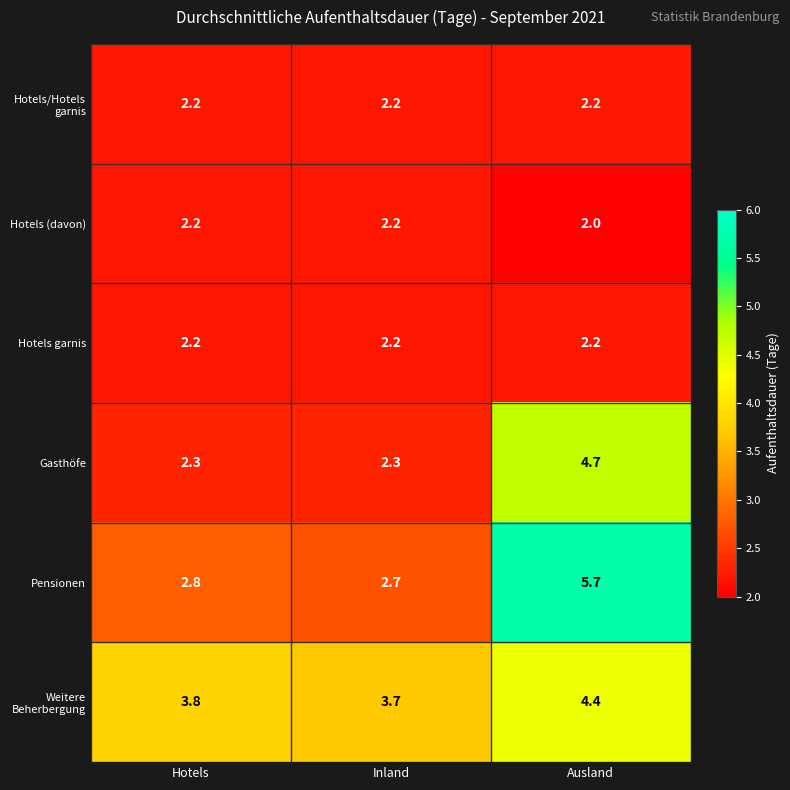

Reading left to right, extract all data points from this chart.

Hotels/Hotels garnis: 2.2	2.2	2.2
Hotels (davon): 2.2	2.2	2.0
Hotels garnis: 2.2	2.2	2.2
Gasthöfe: 2.3	2.3	4.7
Pensionen: 2.8	2.7	5.7
Weitere Beherbergung: 3.8	3.7	4.4